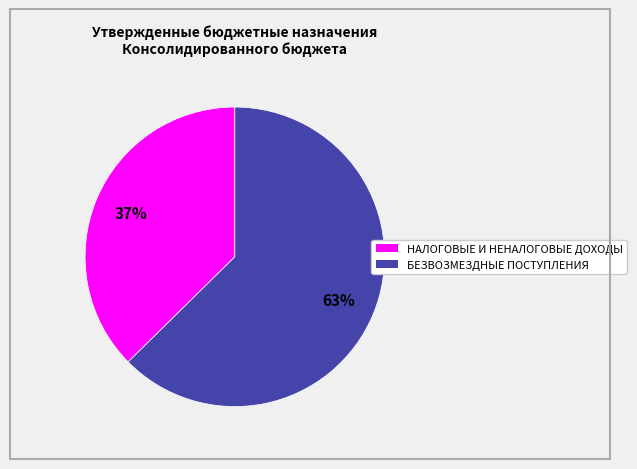

To the nearest percent, what portion does БЕЗВОЗМЕЗДНЫЕ ПОСТУПЛЕНИЯ represent?

63%